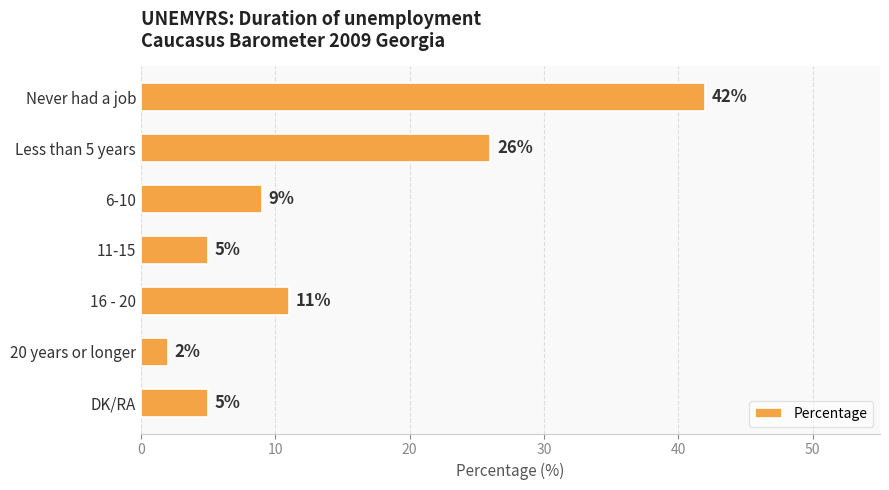

Are the bars grouped side by side (vs. stacked)?

No